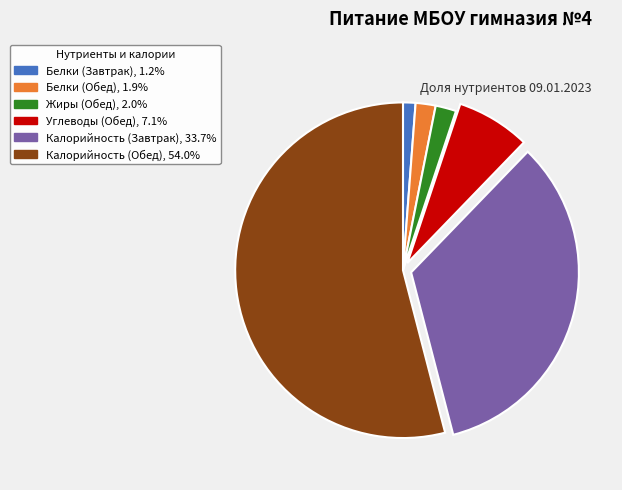

Which category accounts for the majority?

Калорийность (Обед)